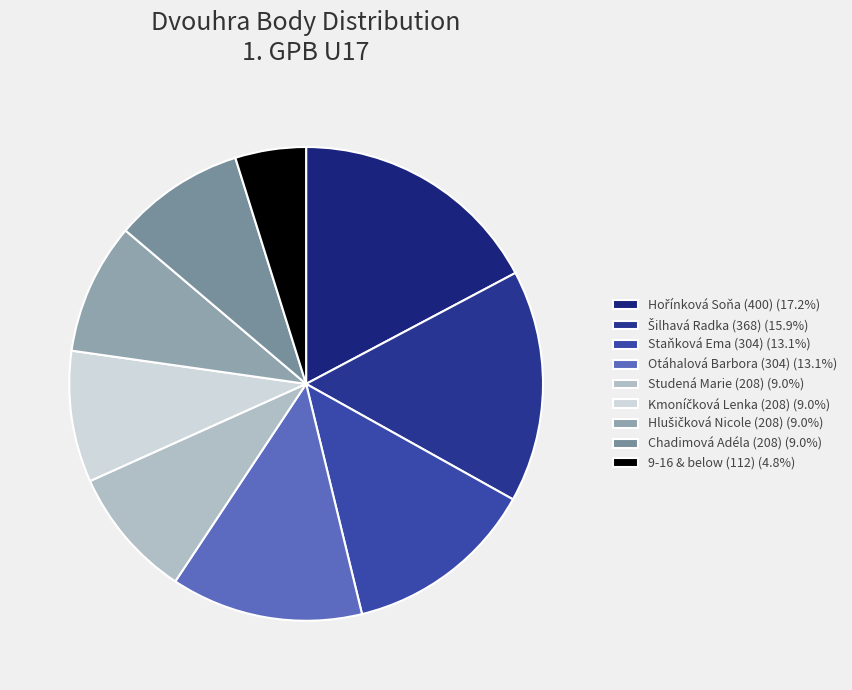

Which category has the smallest portion of the pie?

9-16